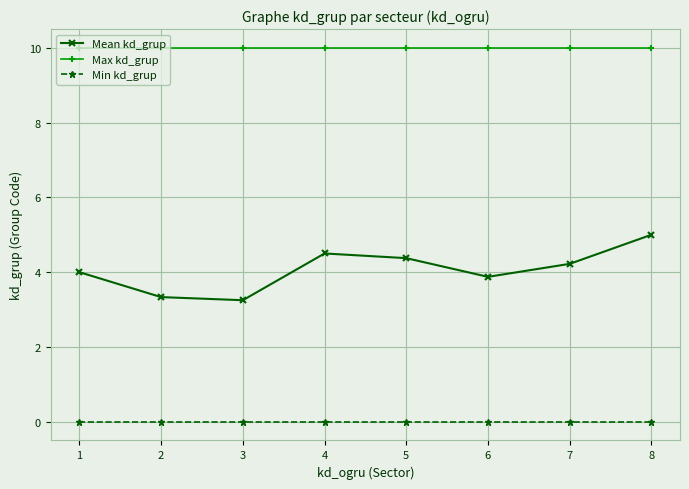

True or false: Mean kd_grup and Max kd_grup cross at least once.

False